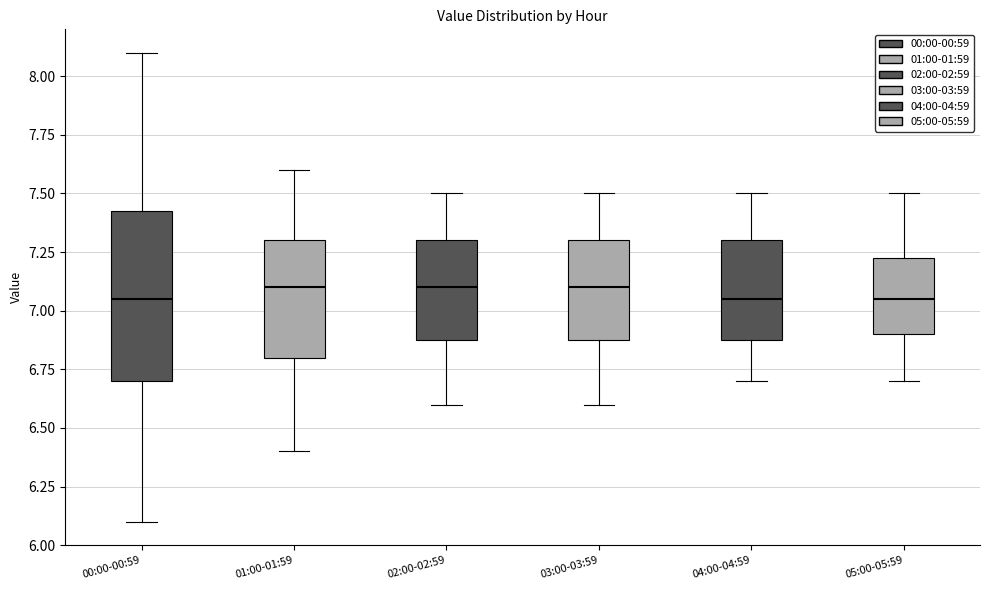

Reading left to right, transcribe this box plot: for each box, give where its median line is, the range the box spans, and where its two whiskers end, as read against the y-axis. The values are not printed on the chart, so give them approximately, as read against the axis.

00:00-00:59: median 7.05, box 6.70 to 7.45, whiskers 6.10 to 8.10
01:00-01:59: median 7.10, box 6.80 to 7.30, whiskers 6.40 to 7.60
02:00-02:59: median 7.10, box 6.90 to 7.30, whiskers 6.60 to 7.50
03:00-03:59: median 7.10, box 6.90 to 7.30, whiskers 6.60 to 7.50
04:00-04:59: median 7.05, box 6.90 to 7.30, whiskers 6.70 to 7.50
05:00-05:59: median 7.05, box 6.90 to 7.25, whiskers 6.70 to 7.50